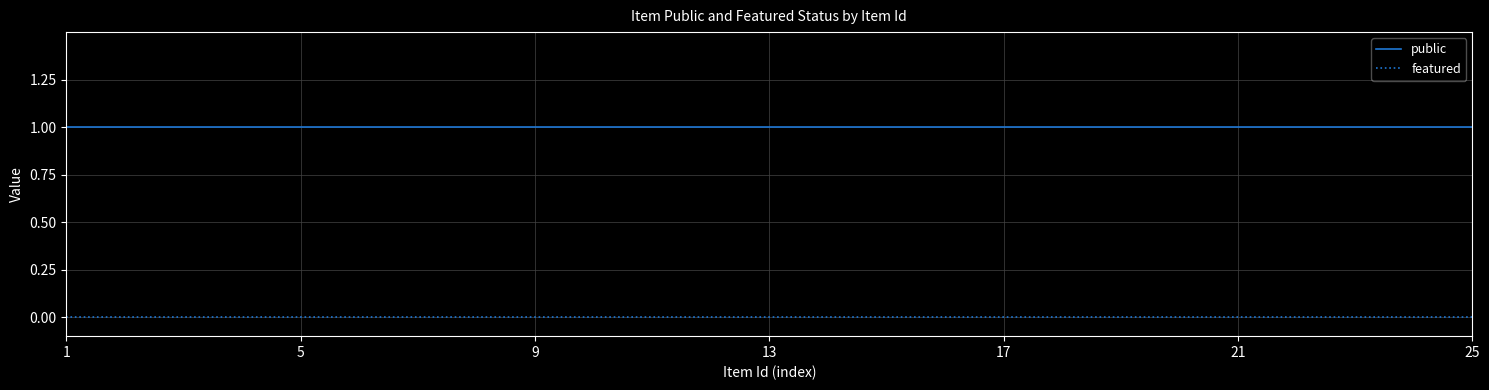

List the series in order of their peak value, lowest first.

featured, public